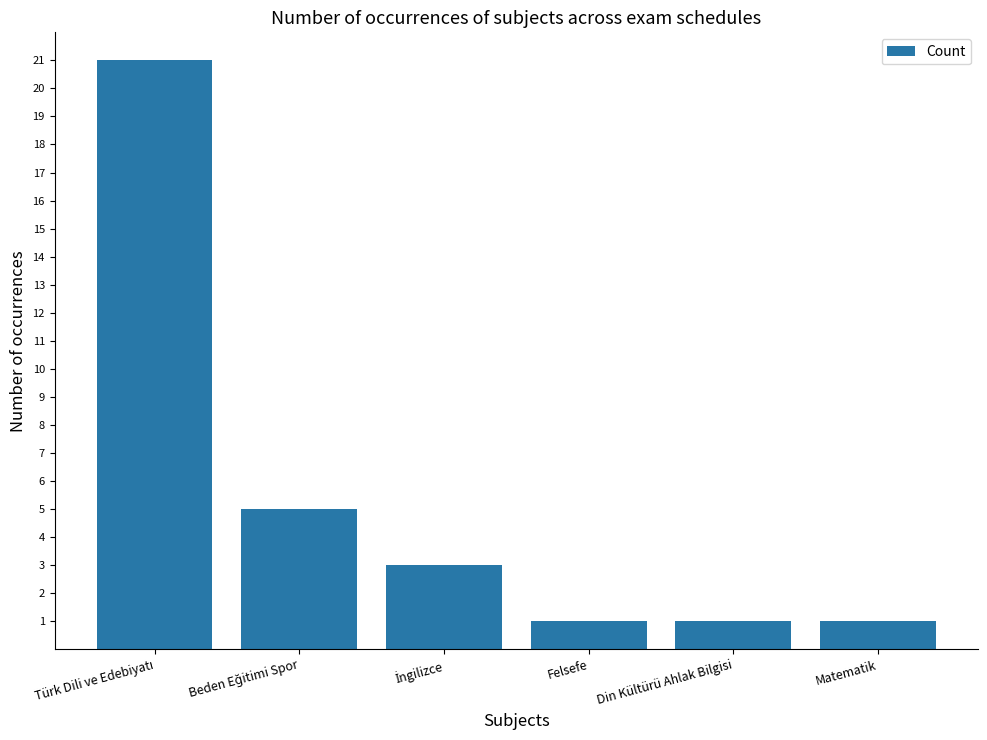

The chart shows a value of 1 at Felsefe. True or false?

True